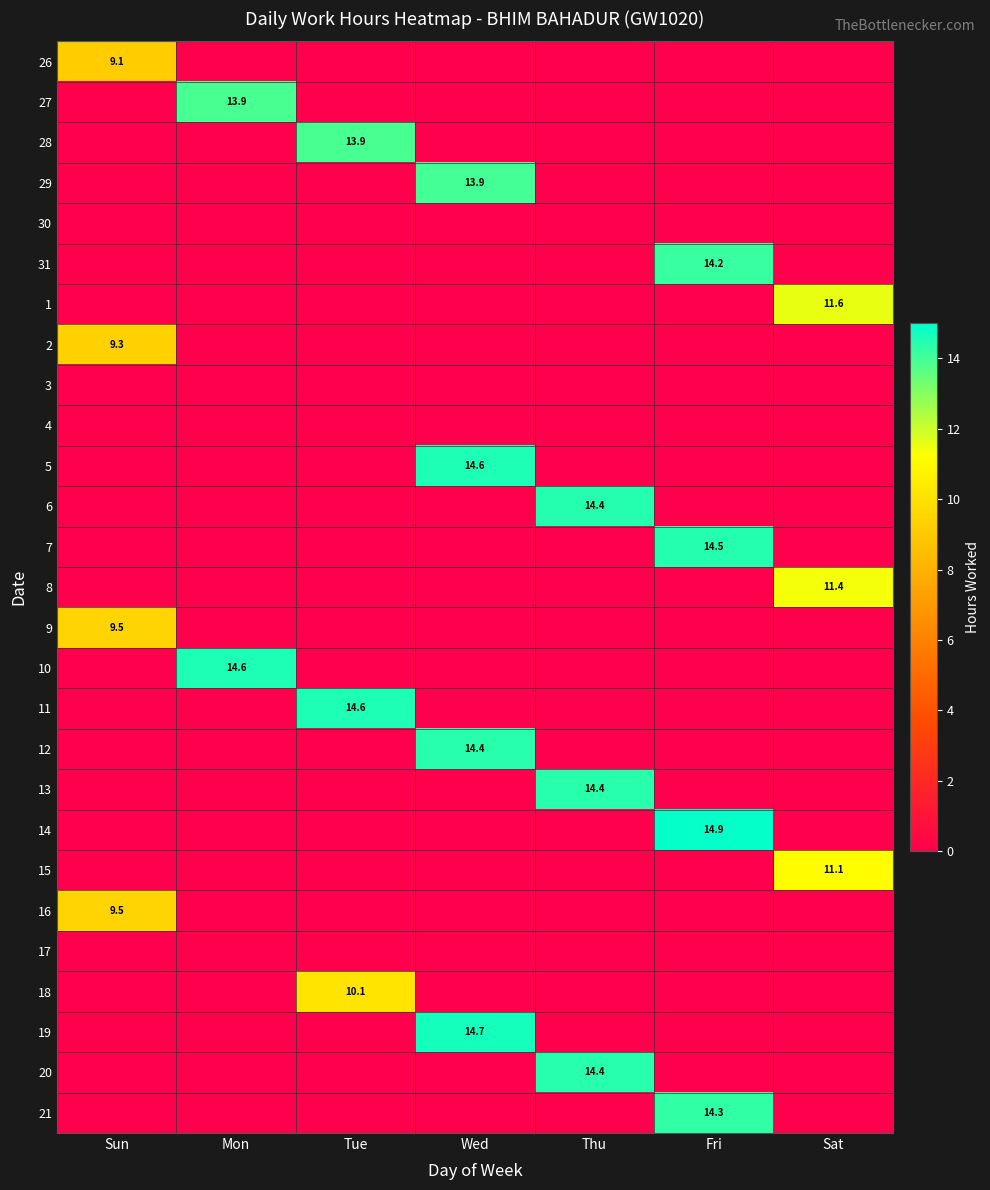

The value of 29 at Wed is 6.9. True or false?

False